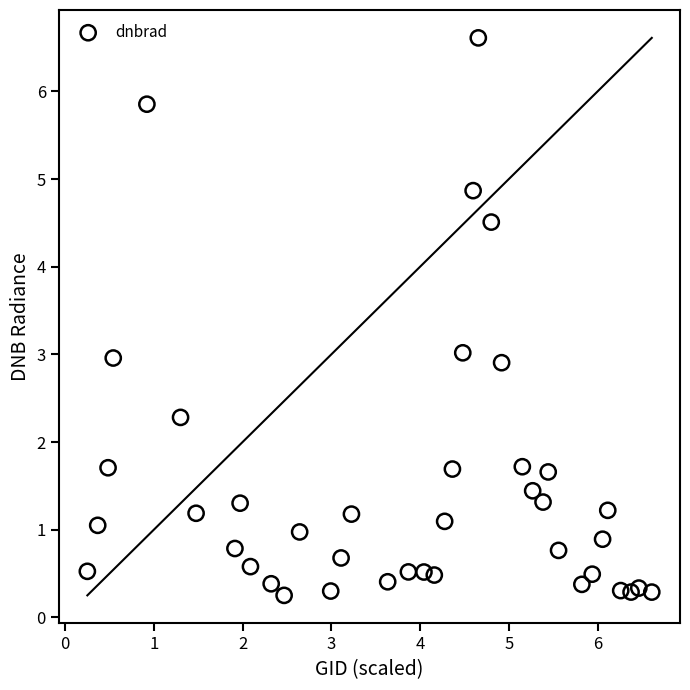

What is the range of Y values (max minus min)?

6.4